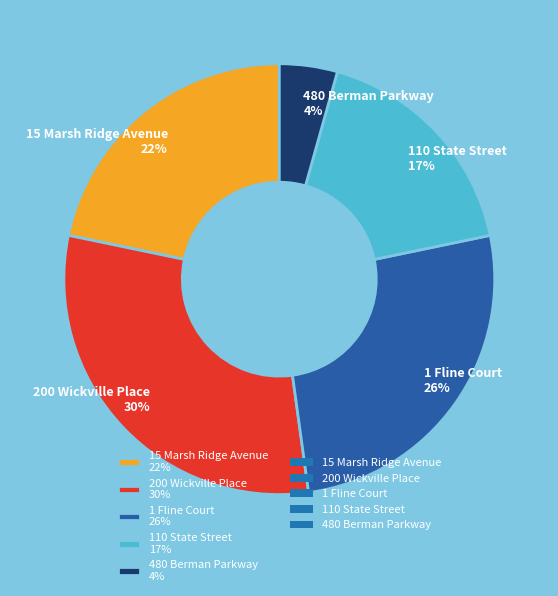

To the nearest percent, what is the difference between the 110 State Street 17% and 480 Berman Parkway 4% slice percentages?

13%